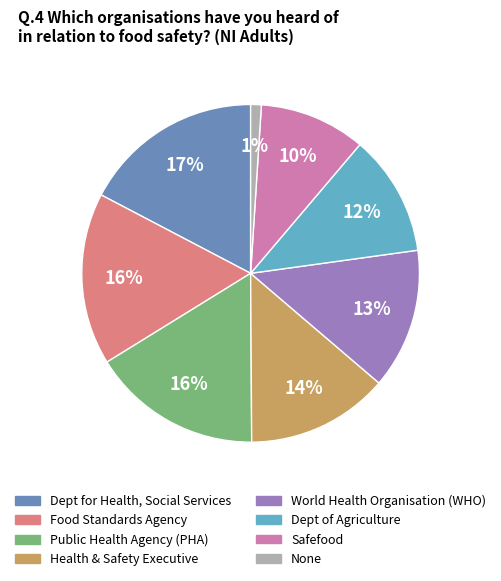

True or false: Safefood accounts for 10% of the total.

True